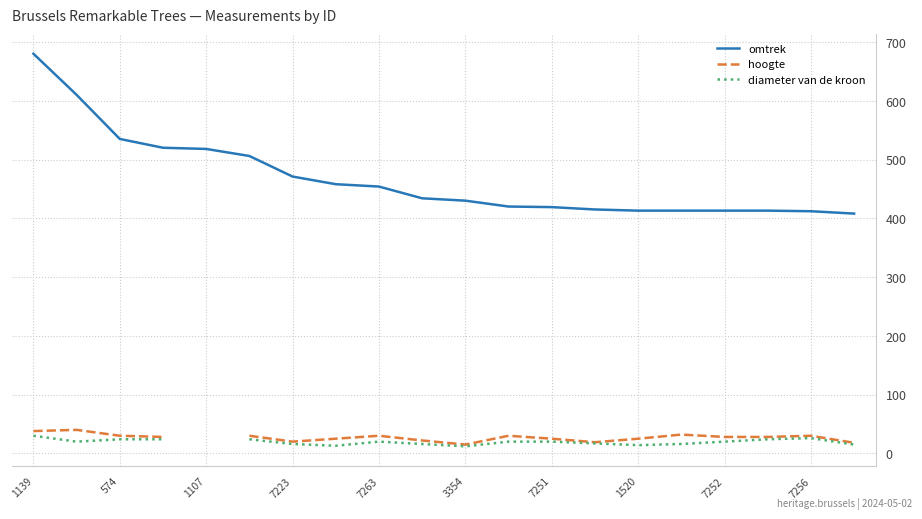

Which series has the widest spread of values?

omtrek